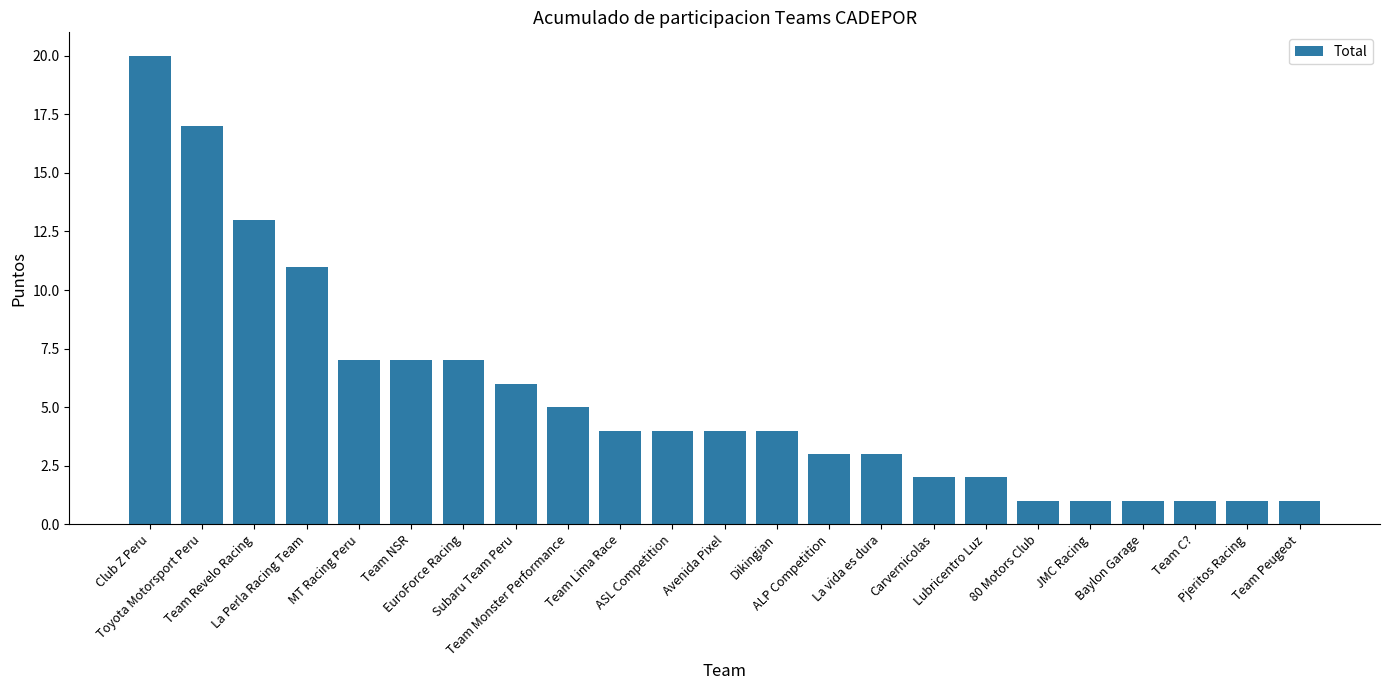

Where does the data first go above 4?

Club Z Peru